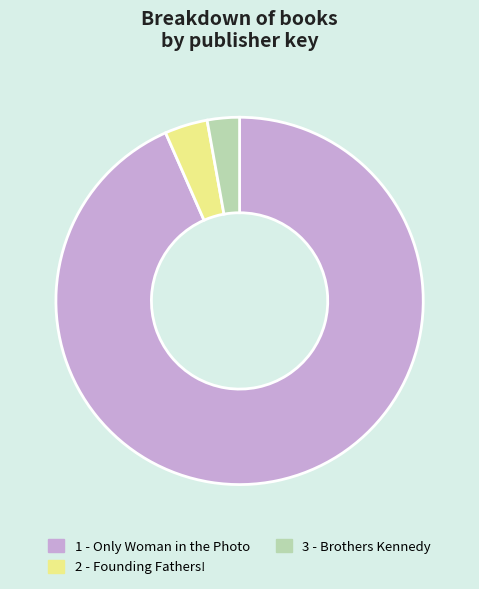

How many slices are in this pie chart?

3